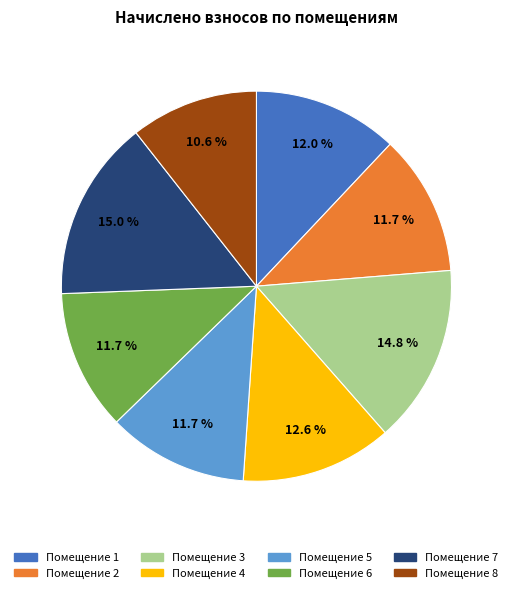

Is there a majority slice in this chart?

No